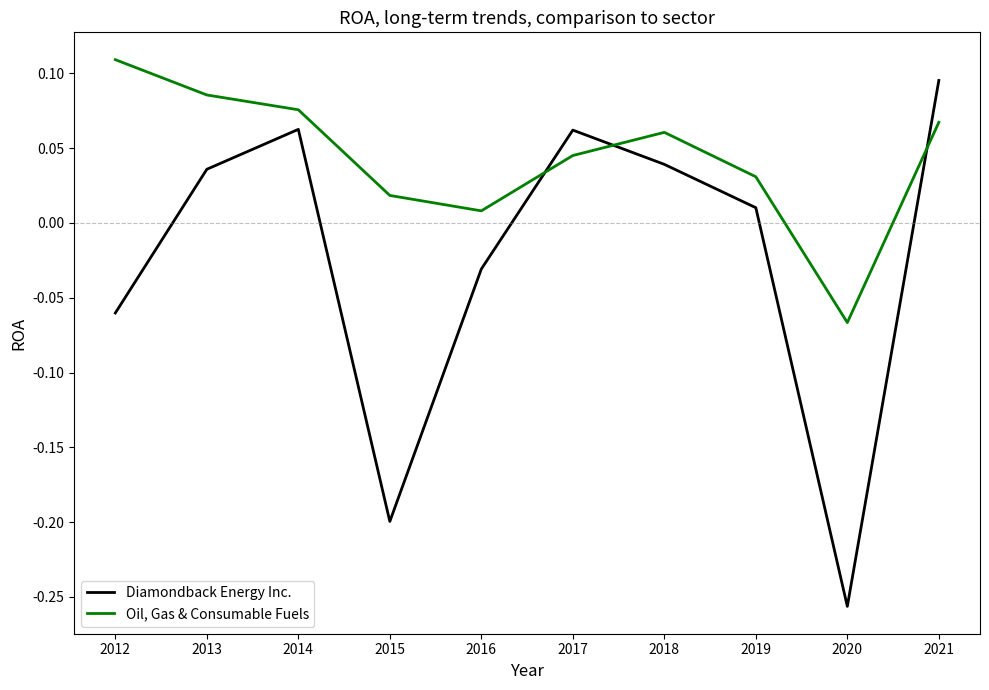

True or false: Diamondback Energy Inc. and Oil, Gas & Consumable Fuels intersect in this chart.

True